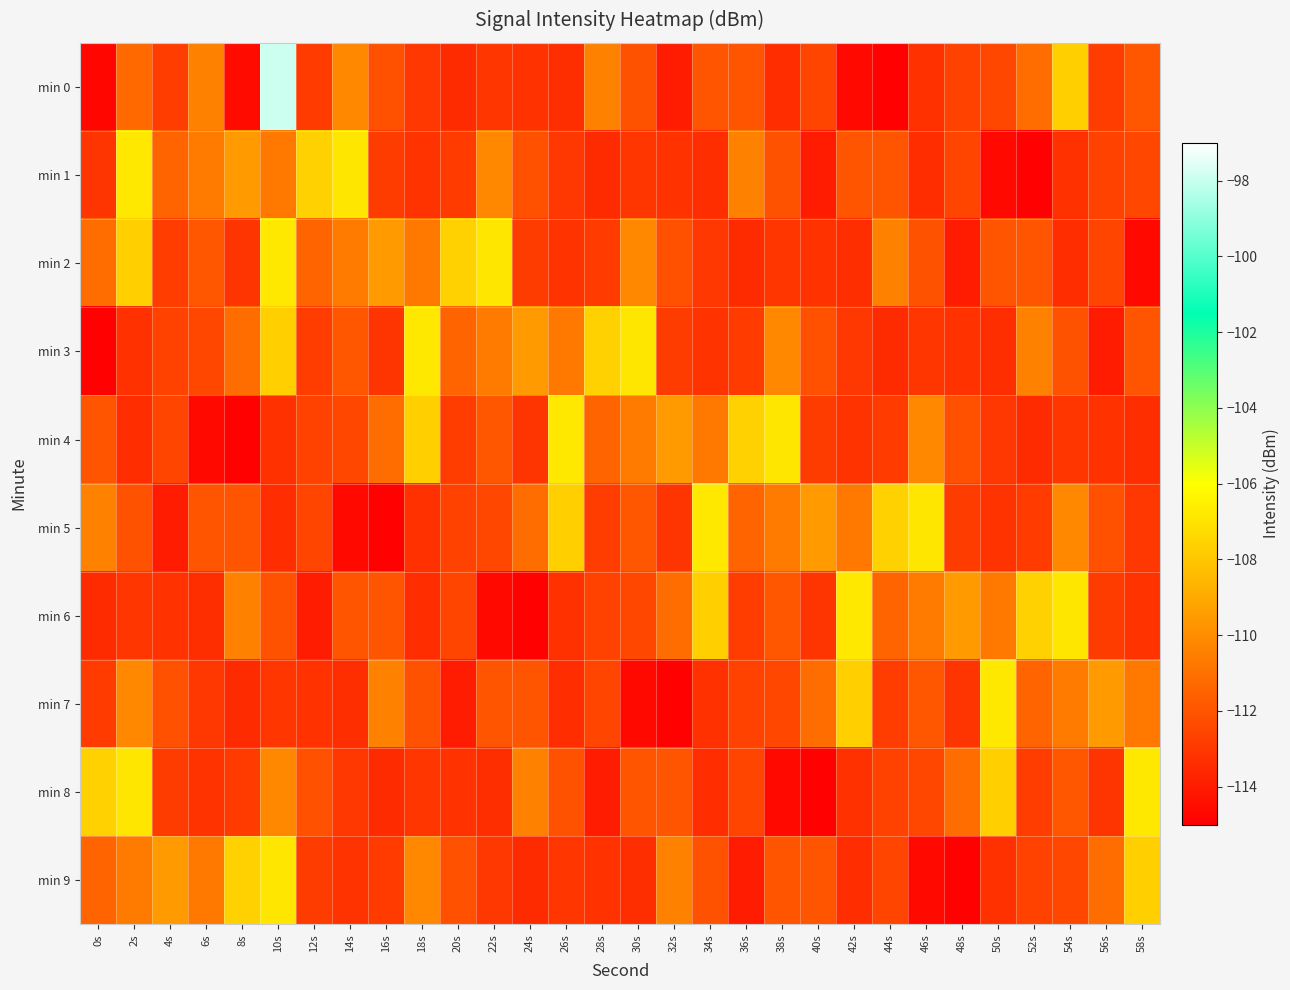

What is the spread (max minus min) of values at 36s?

6.4